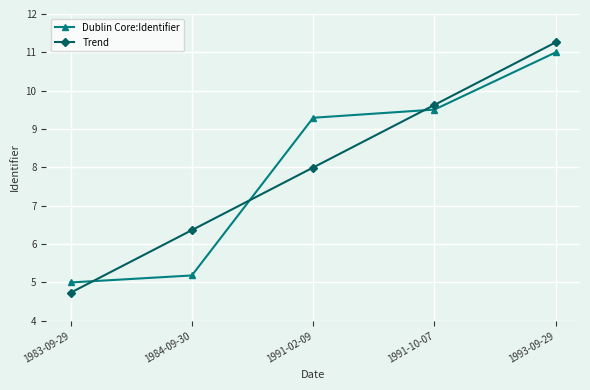

Reading left to right, list all the values displayed in this chart.

Dublin Core:Identifier: 1983-09-29=5.0	1984-09-30=5.2	1991-02-09=9.3	1991-10-07=9.5	1993-09-29=11.0
Trend: 1983-09-29=4.7	1984-09-30=6.4	1991-02-09=8.0	1991-10-07=9.6	1993-09-29=11.3